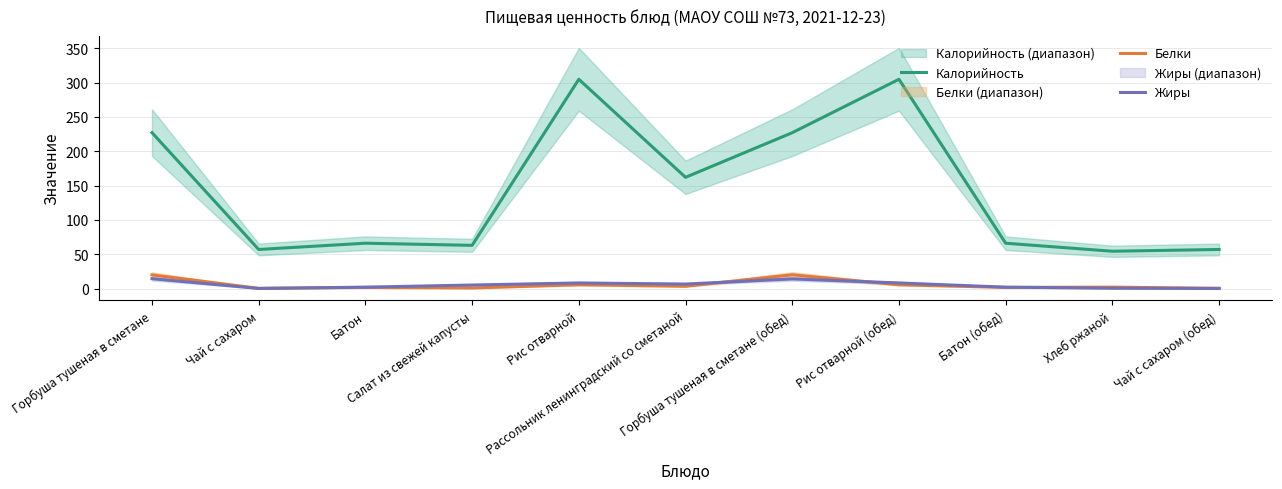

What is the value of the Белки point at the 1st from the left?

19.8